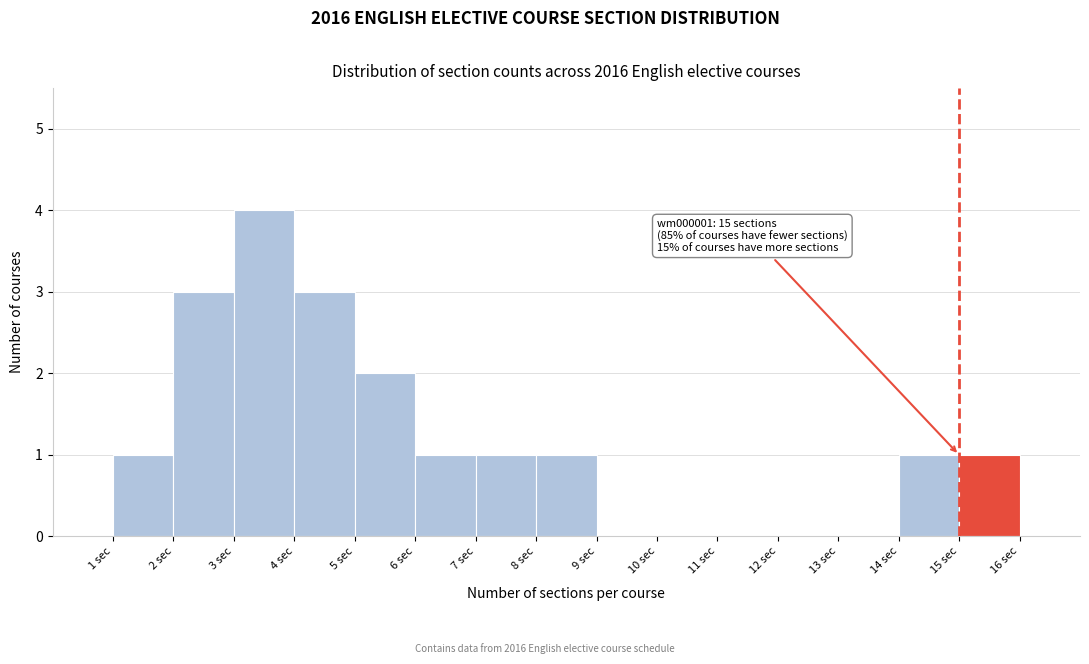

Over which range of the x-axis is the bar tallest?

3 to 4